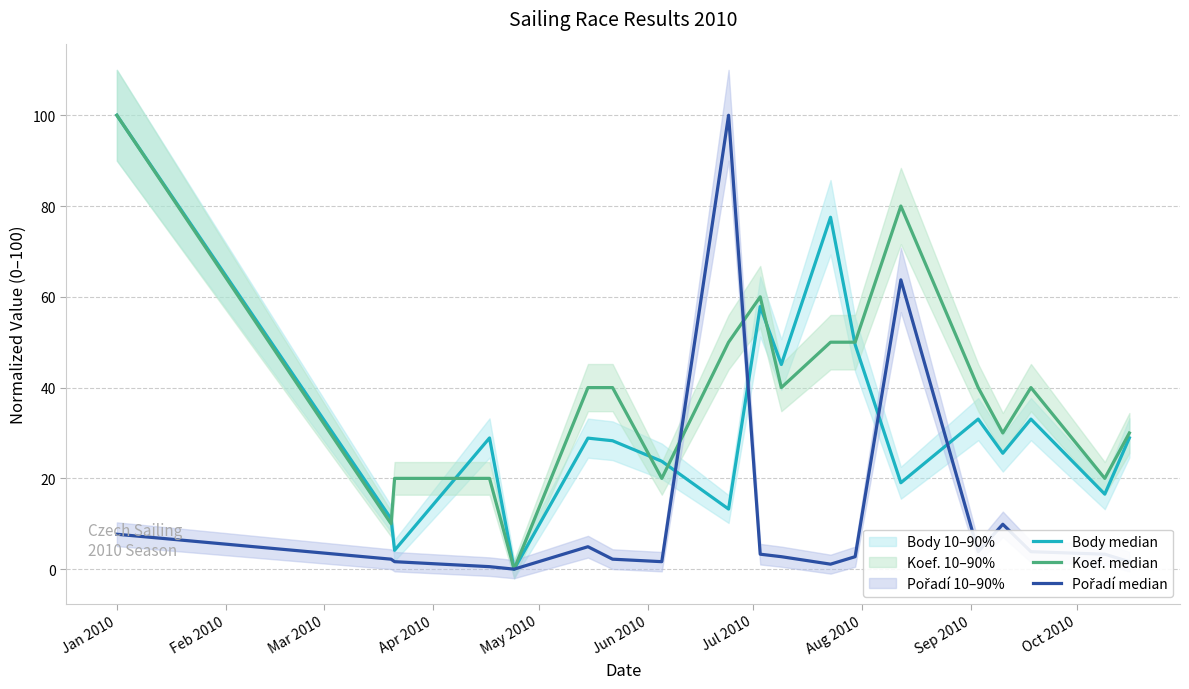

How many values in Pořadí median are above zero?

18